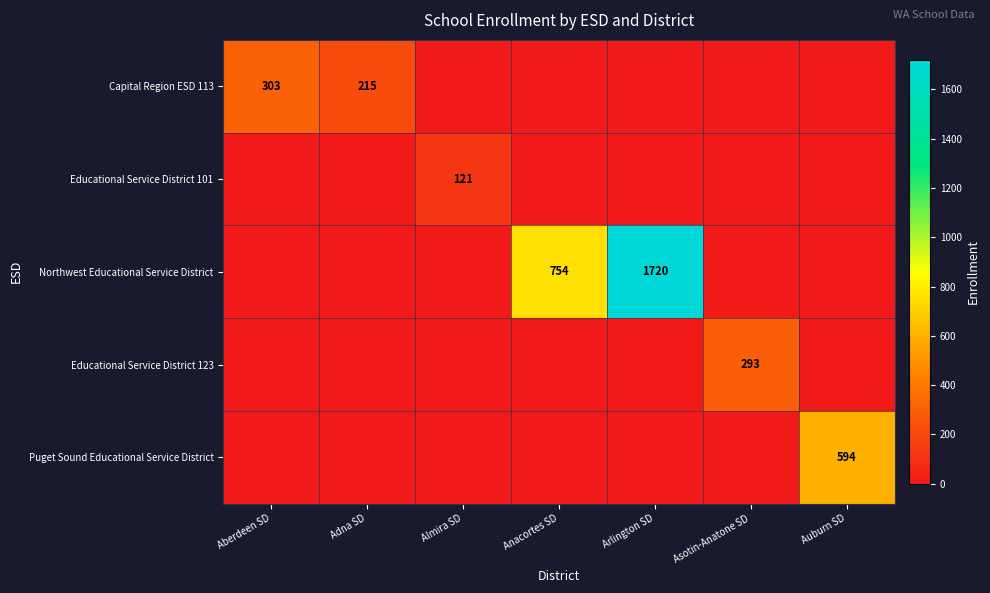

What is the highest value of the Puget Sound Educational Service District series?

594